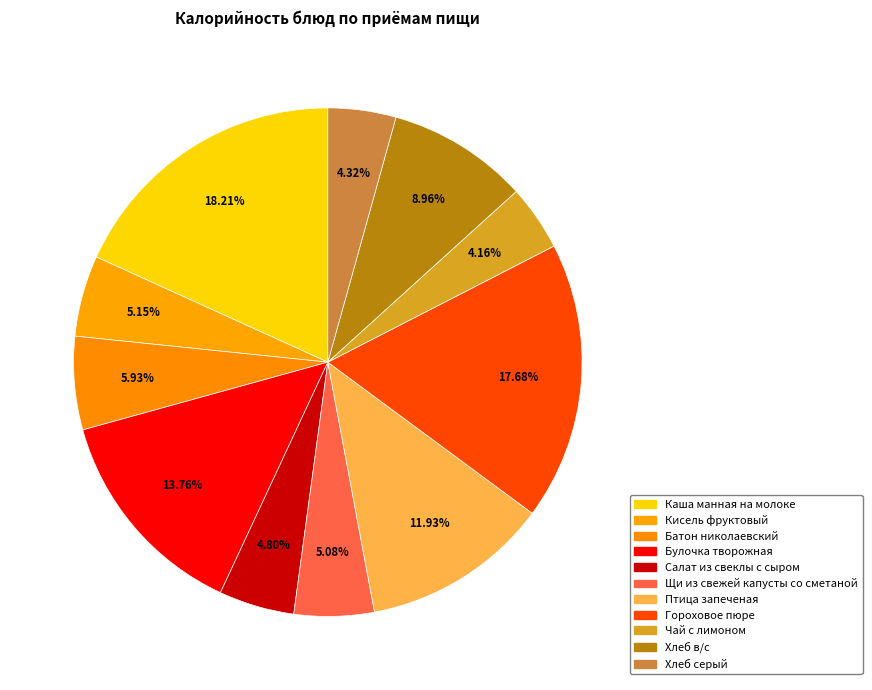

What is the largest slice in the pie chart?

Каша манная на молоке